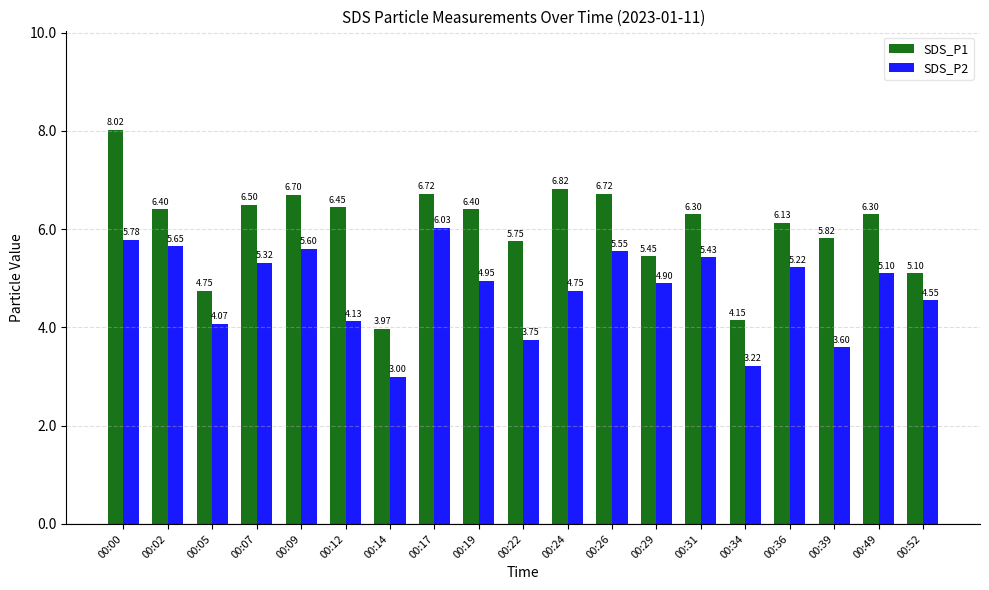

What is the spread (max minus min) of values at 00:14?

1.0